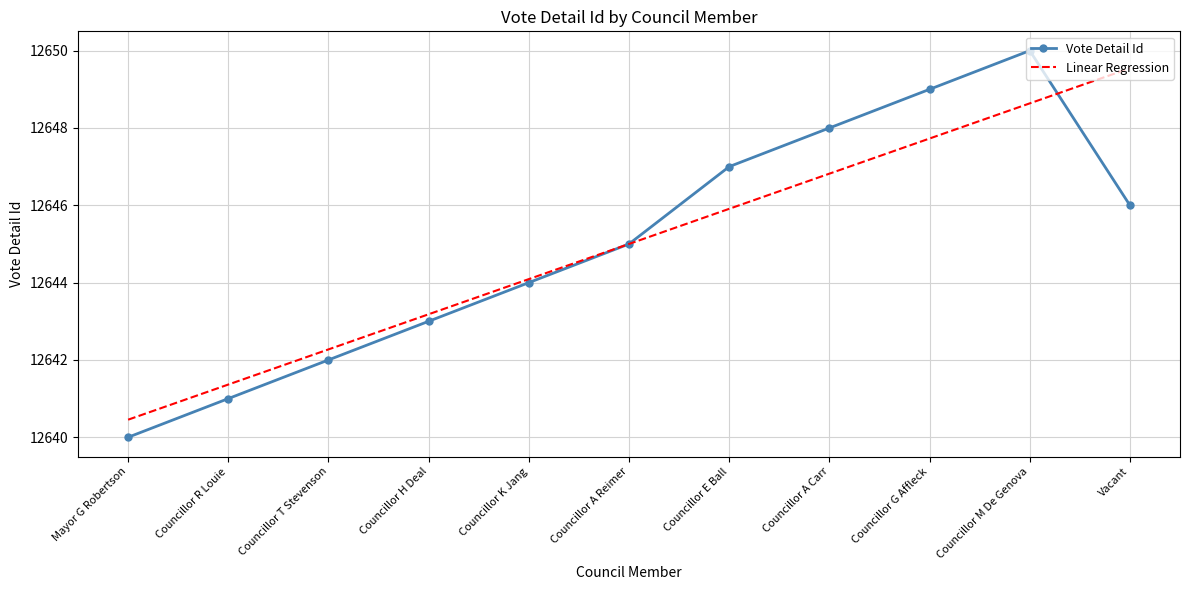

What is the difference between the Linear Regression values at Councillor G Affleck and Councillor E Ball?

1.8